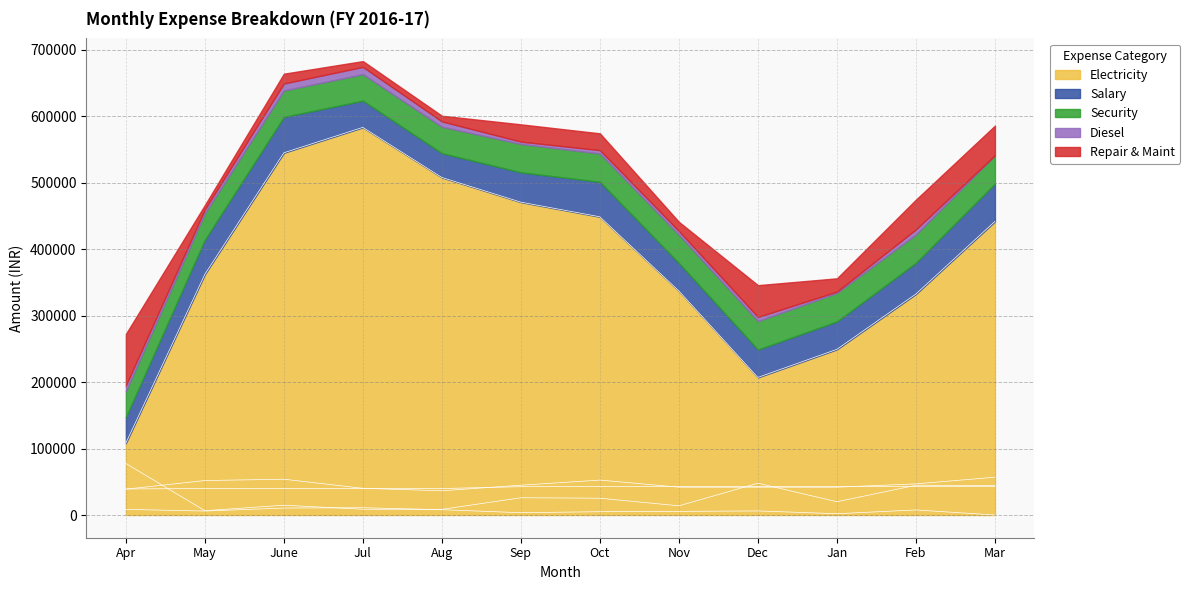

Does the chart display data point markers on the line(s)?

No